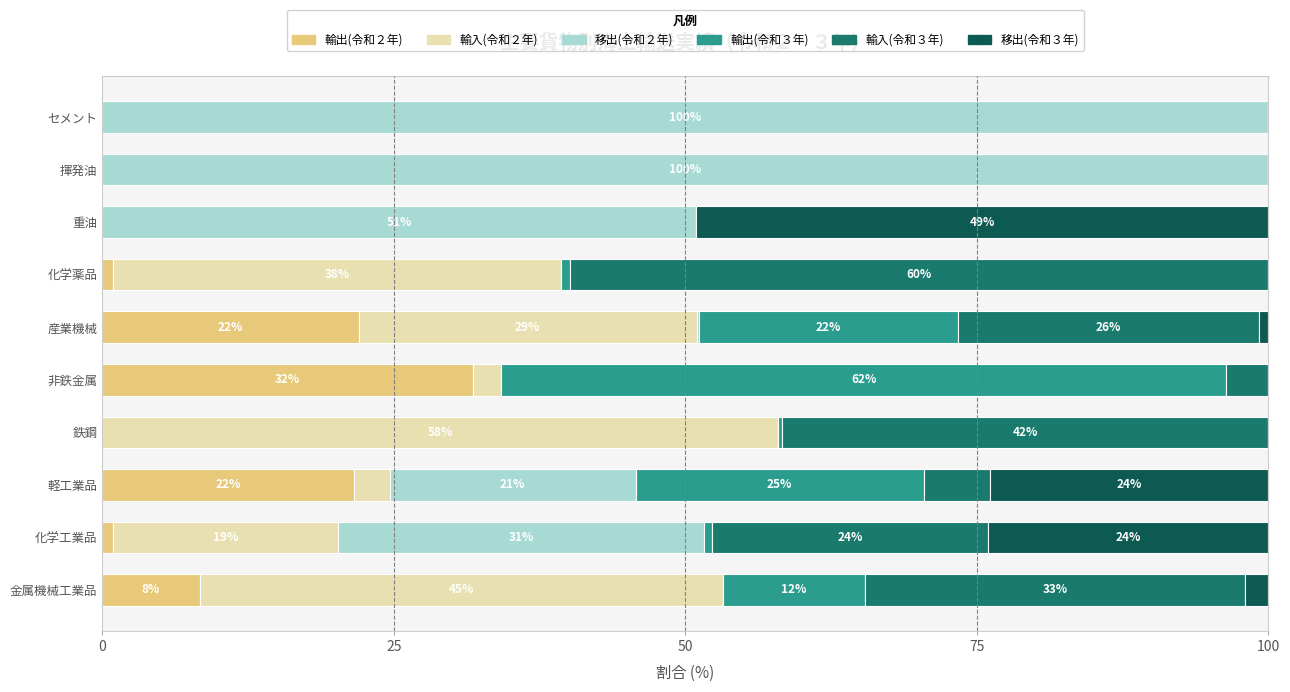

What is the total value across all series at 軽工業品?

100.0